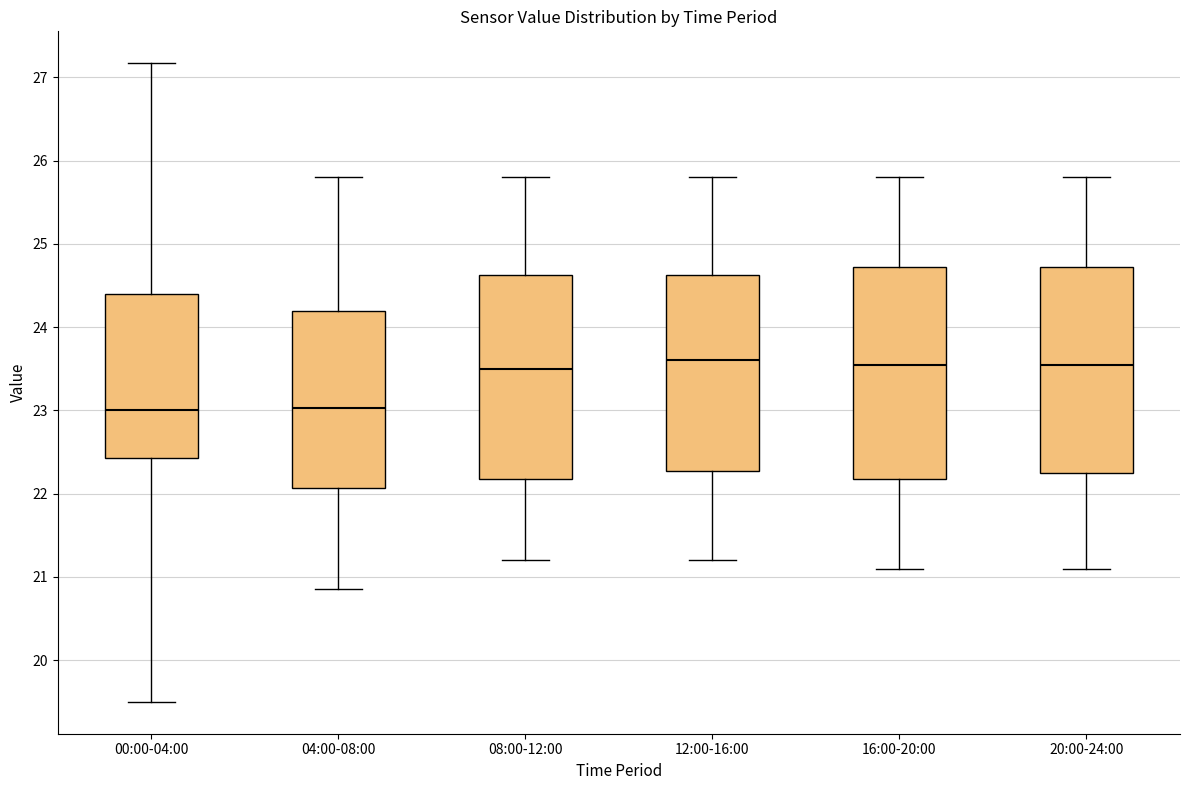

Reading left to right, transcribe this box plot: for each box, give where its median line is, the range the box spans, and where its two whiskers end, as read against the y-axis. The values are not printed on the chart, so give them approximately, as read against the axis.

00:00-04:00: median 23.0, box 22.4 to 24.4, whiskers 19.5 to 27.2
04:00-08:00: median 23.0, box 22.1 to 24.2, whiskers 20.9 to 25.8
08:00-12:00: median 23.5, box 22.2 to 24.6, whiskers 21.2 to 25.8
12:00-16:00: median 23.6, box 22.3 to 24.6, whiskers 21.2 to 25.8
16:00-20:00: median 23.6, box 22.2 to 24.7, whiskers 21.1 to 25.8
20:00-24:00: median 23.6, box 22.3 to 24.7, whiskers 21.1 to 25.8